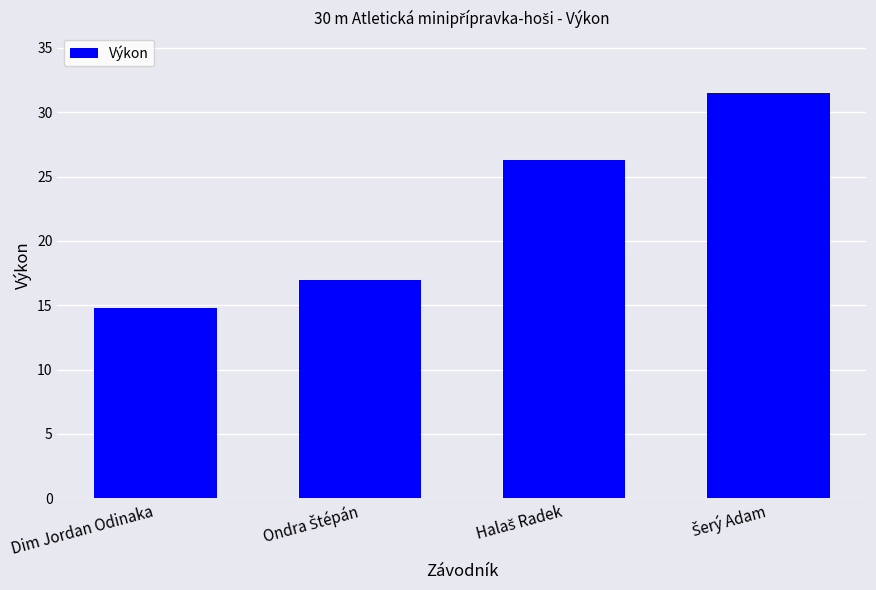

What is the label of the 4th bar from the right?

Dim Jordan Odinaka